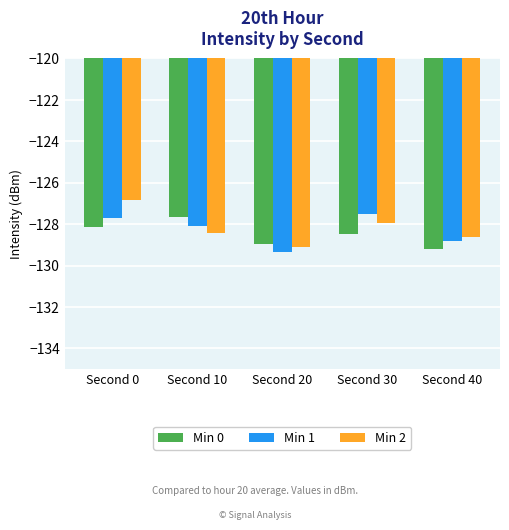

How many values in the Min 1 series are below -128?

3